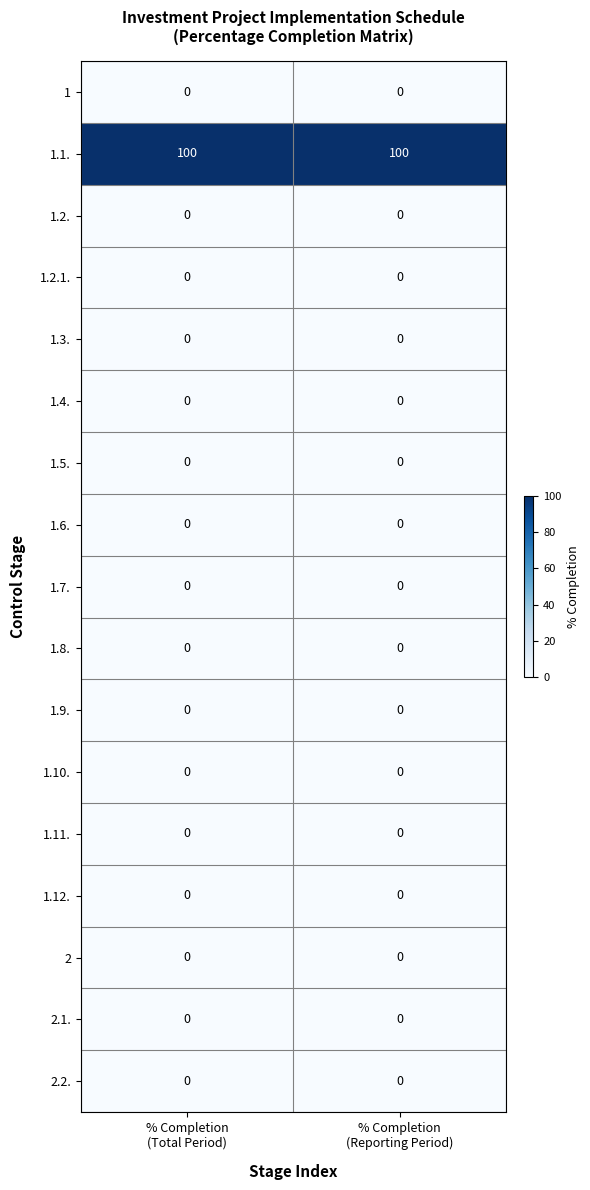

Which series has the largest total across all categories?

1.1.